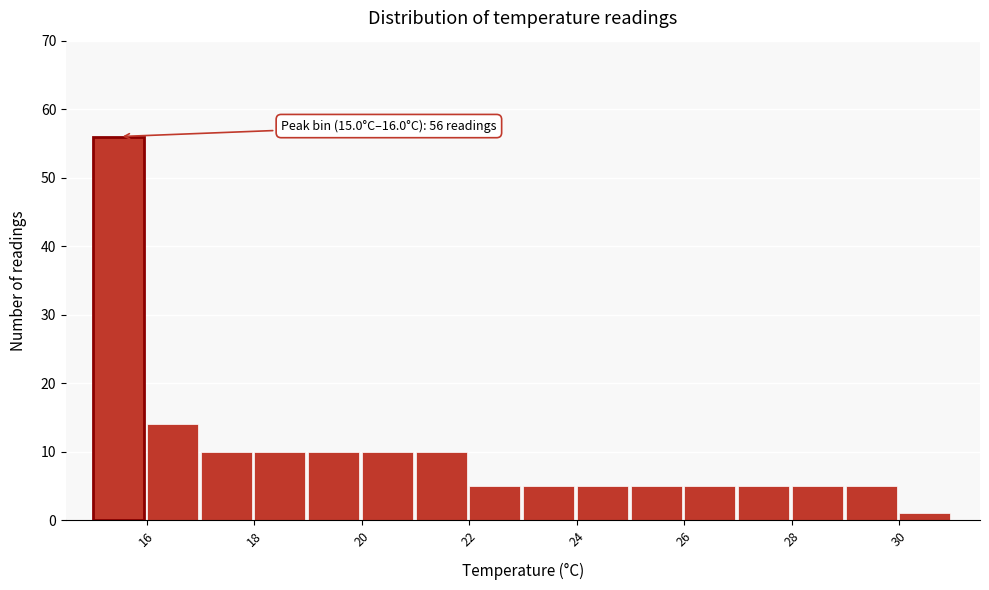

Over which range of the x-axis is the bar tallest?

15 to 16